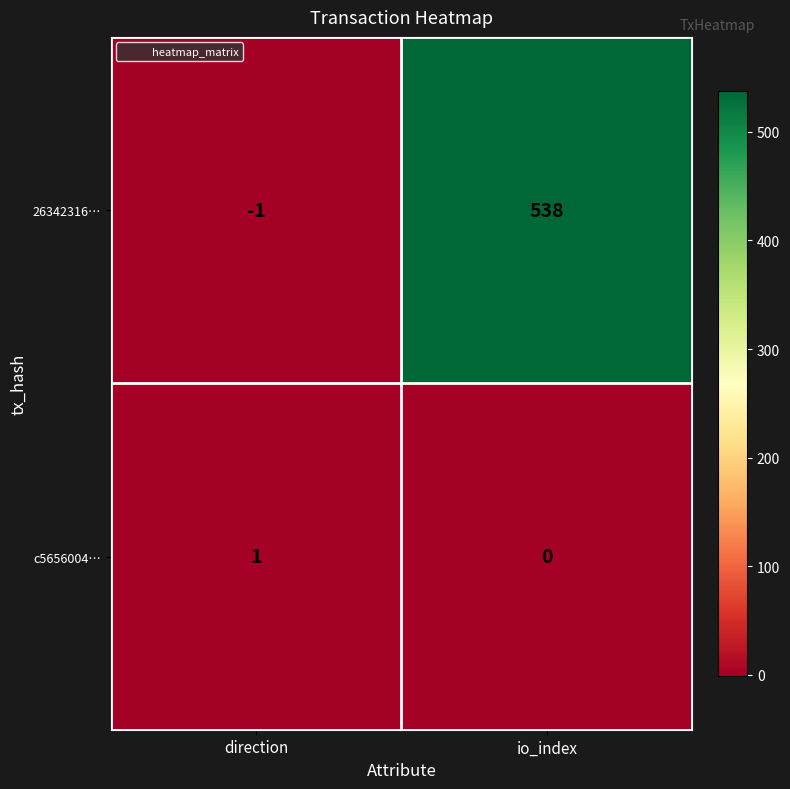

How many categories are shown in the chart?

2